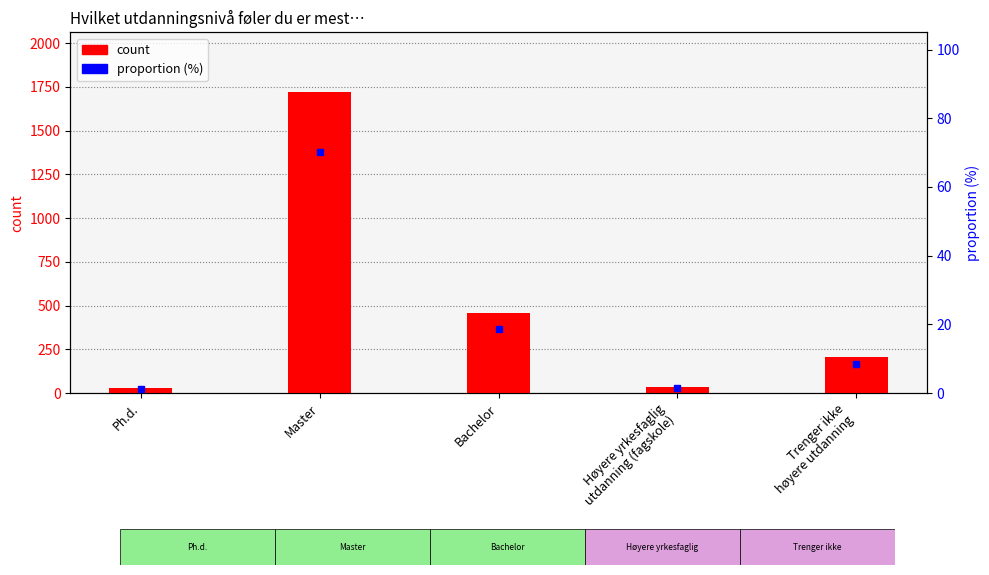

True or false: count has a value of 363.6 at Trenger ikke
høyere utdanning.

False